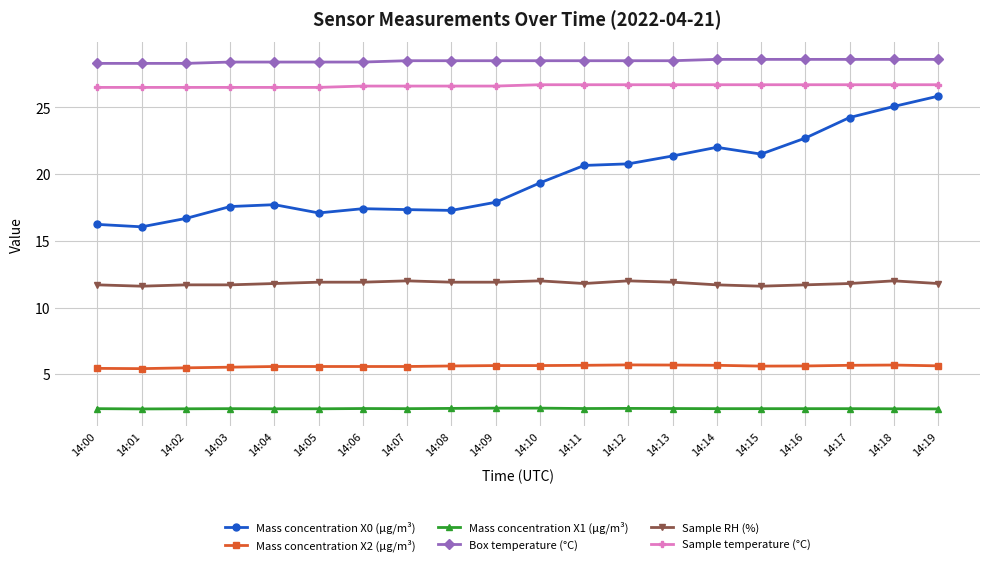

True or false: Mass concentration X1 (μg/m³) and Box temperature (°C) cross at least once.

False